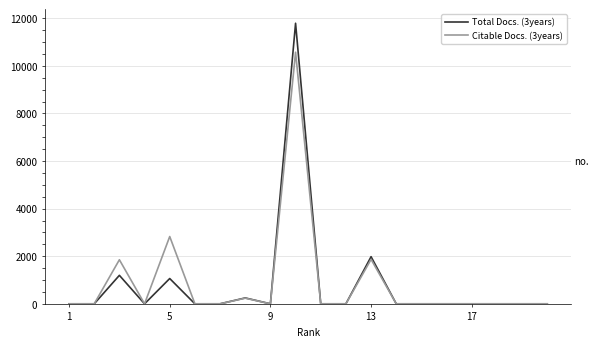

List the series in order of their peak value, lowest first.

Citable Docs. (3years), Total Docs. (3years)